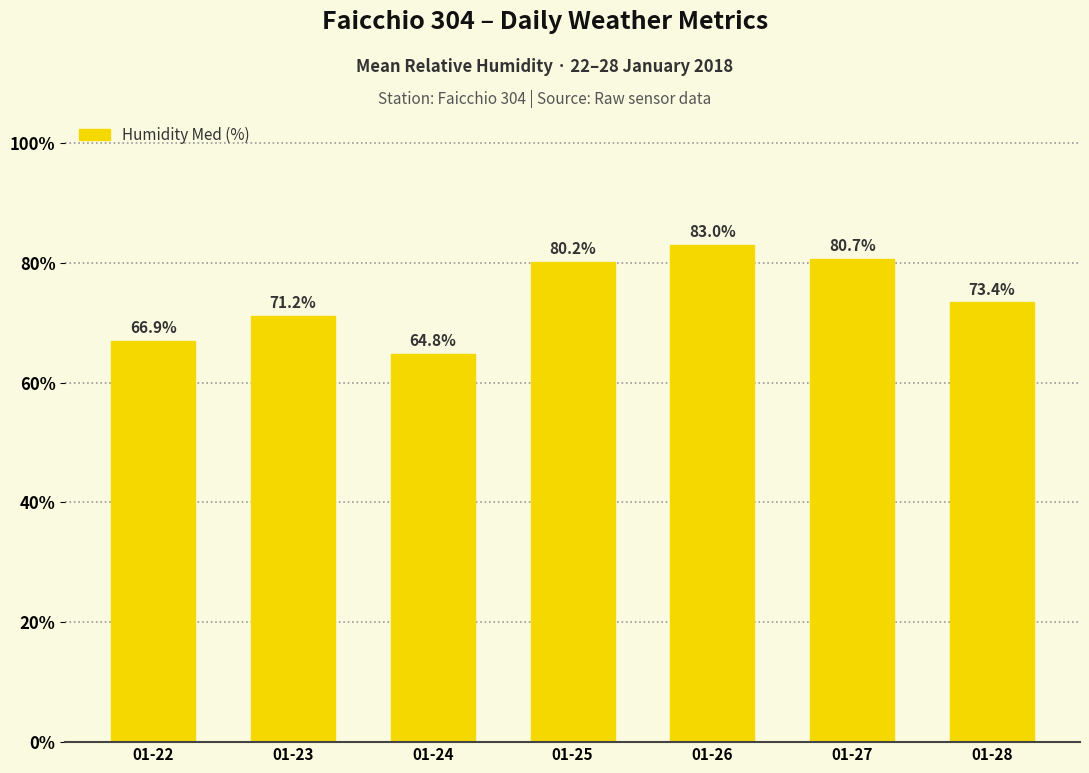

Reading left to right, transcribe all the data shown in this chart.

66.9	71.2	64.8	80.2	83.0	80.7	73.4